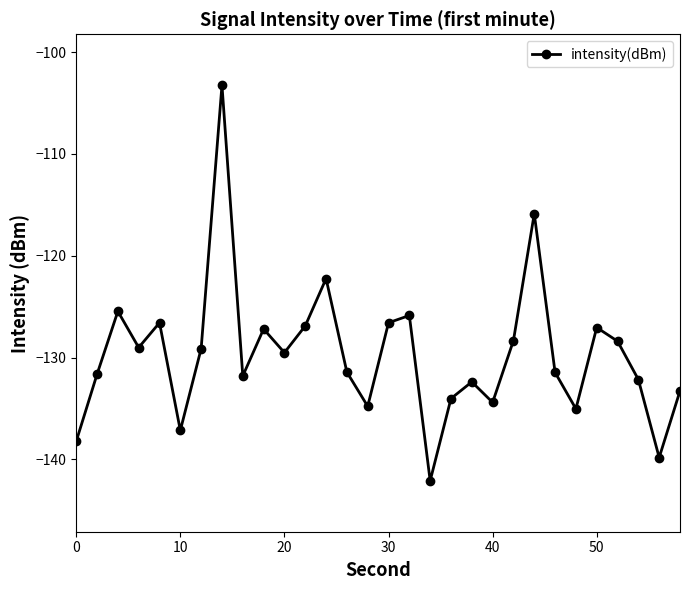

How many interior local valleys (lower than both neighbors) does the data have?

9